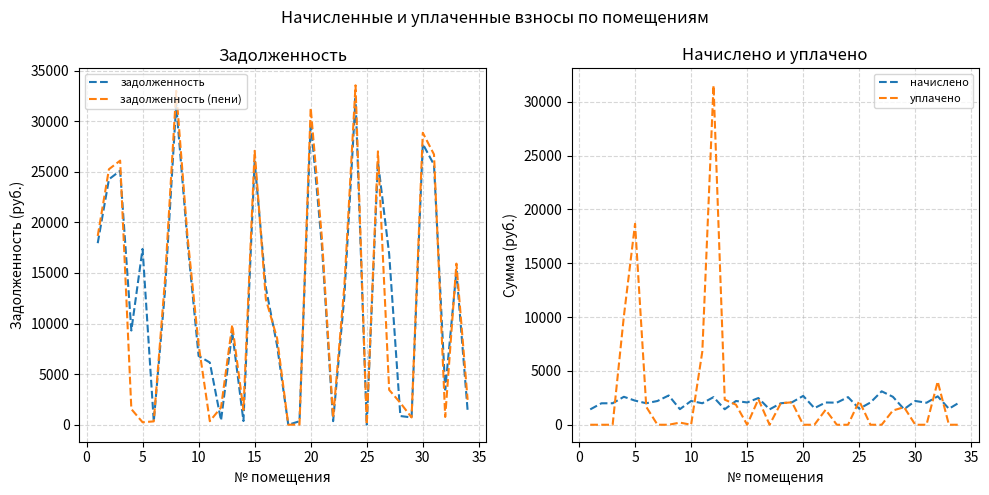

What is the lowest value of the начислено series?

1427.4